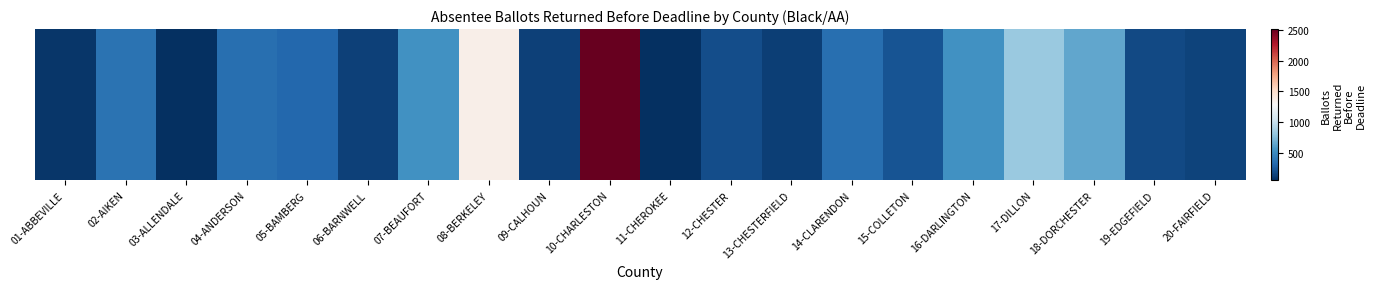

Rank the categories by value from lowest to highest.

03-ALLENDALE, 11-CHEROKEE, 01-ABBEVILLE, 13-CHESTERFIELD, 09-CALHOUN, 06-BARNWELL, 20-FAIRFIELD, 19-EDGEFIELD, 12-CHESTER, 15-COLLETON, 05-BAMBERG, 14-CLARENDON, 04-ANDERSON, 02-AIKEN, 16-DARLINGTON, 07-BEAUFORT, 18-DORCHESTER, 17-DILLON, 08-BERKELEY, 10-CHARLESTON